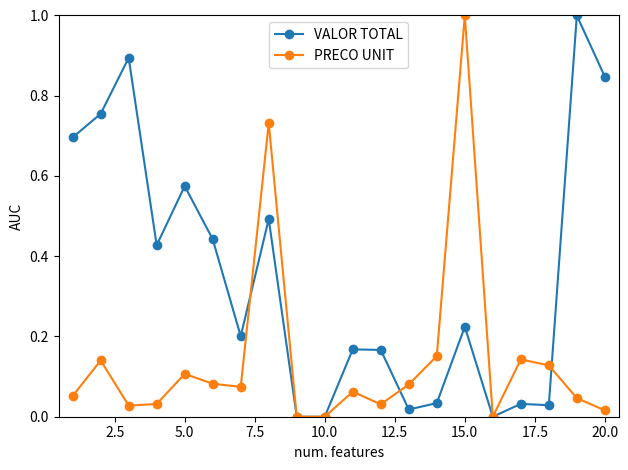

What is the sum of all PRECO UNIT values?

2.9